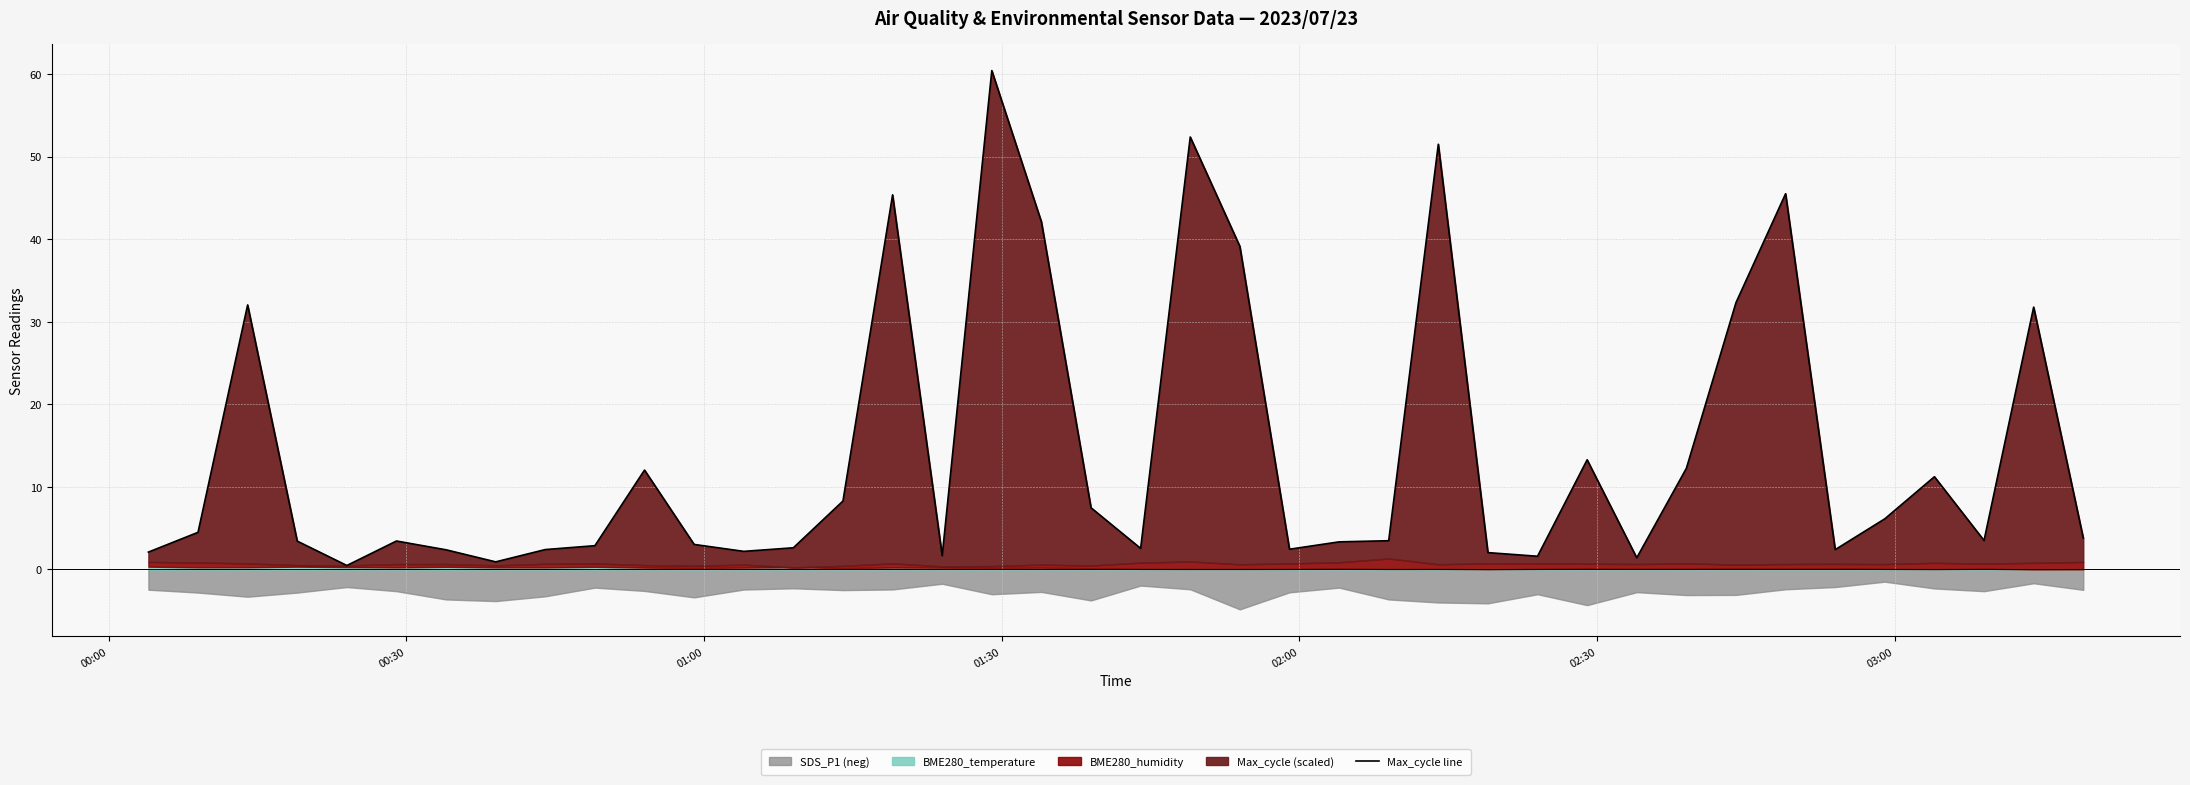

What is the maximum value shown in the chart?

60.4